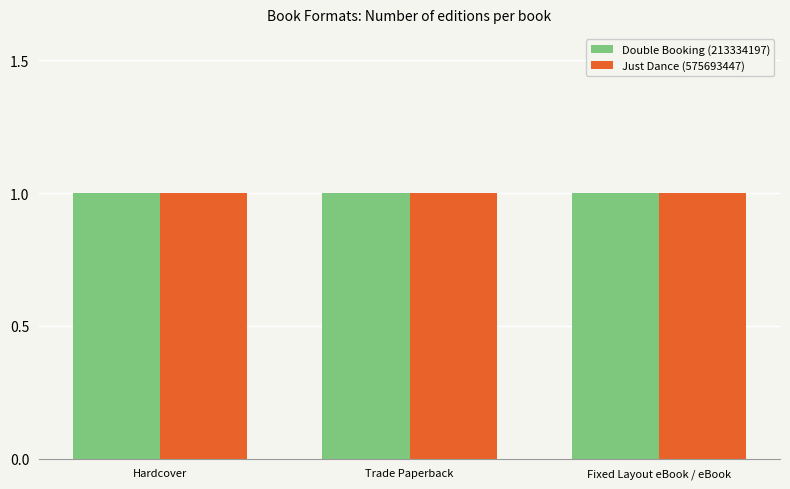

Between Trade Paperback and eBook, which series saw the biggest shift?

Double Booking (213334197)